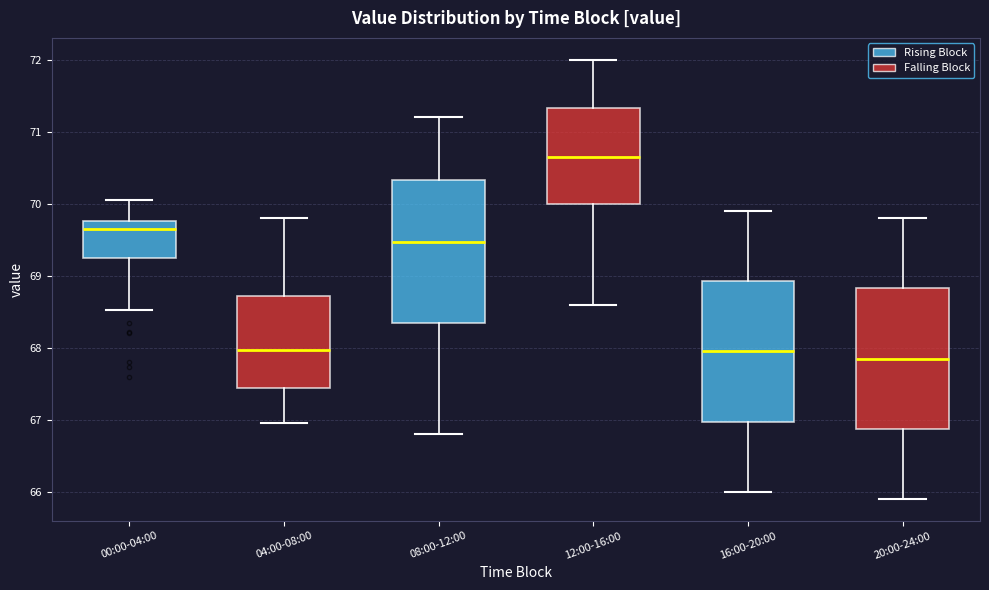

Where does the upper whisker of the box for 20:00-24:00 end on the y-axis? The values are not printed on the chart, so give them approximately, as read against the axis.

69.8